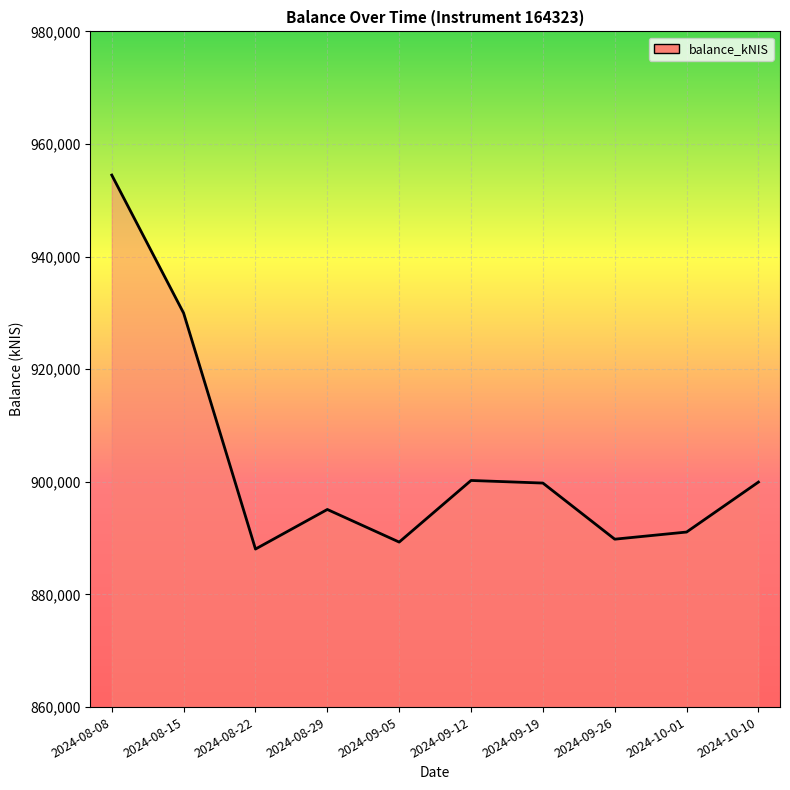

Where does the data first go above 899786?

2024-08-08